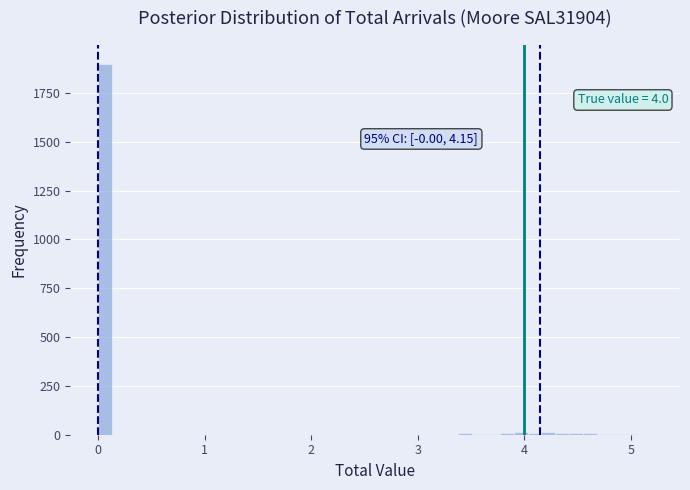

Around what value on the x-axis is the tallest bar? Give the approximate position of its centre, as read against the axis.

0.1